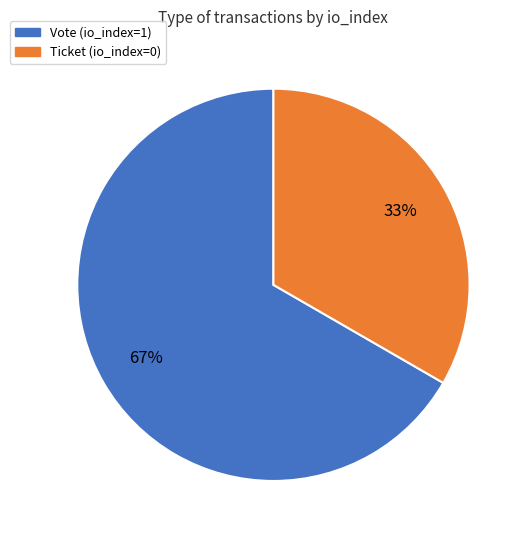

What is the smallest slice in the pie chart?

Ticket (io_index=0)